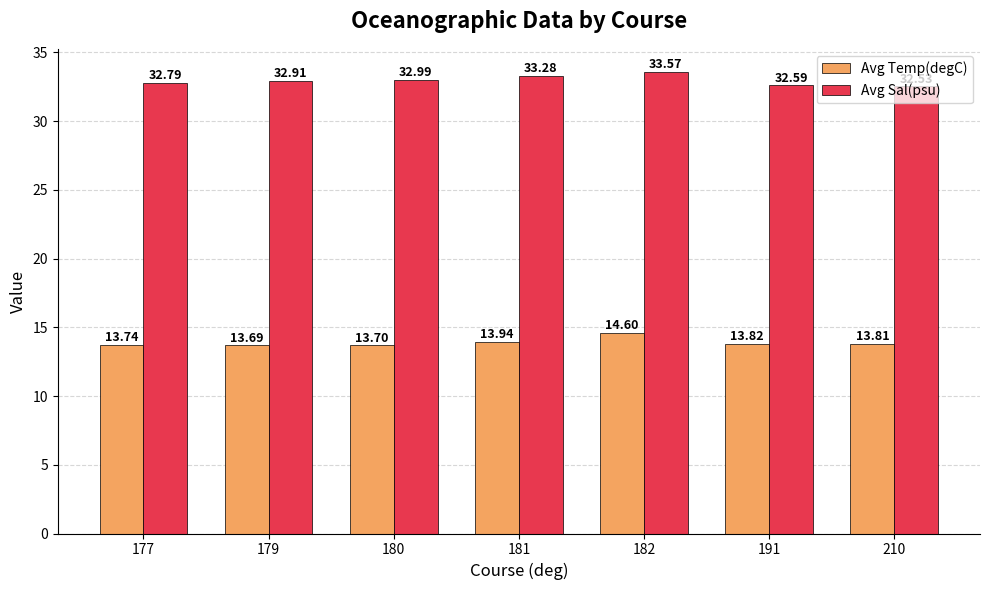

Which series changed the most between 181 and 210?

Avg Sal(psu)